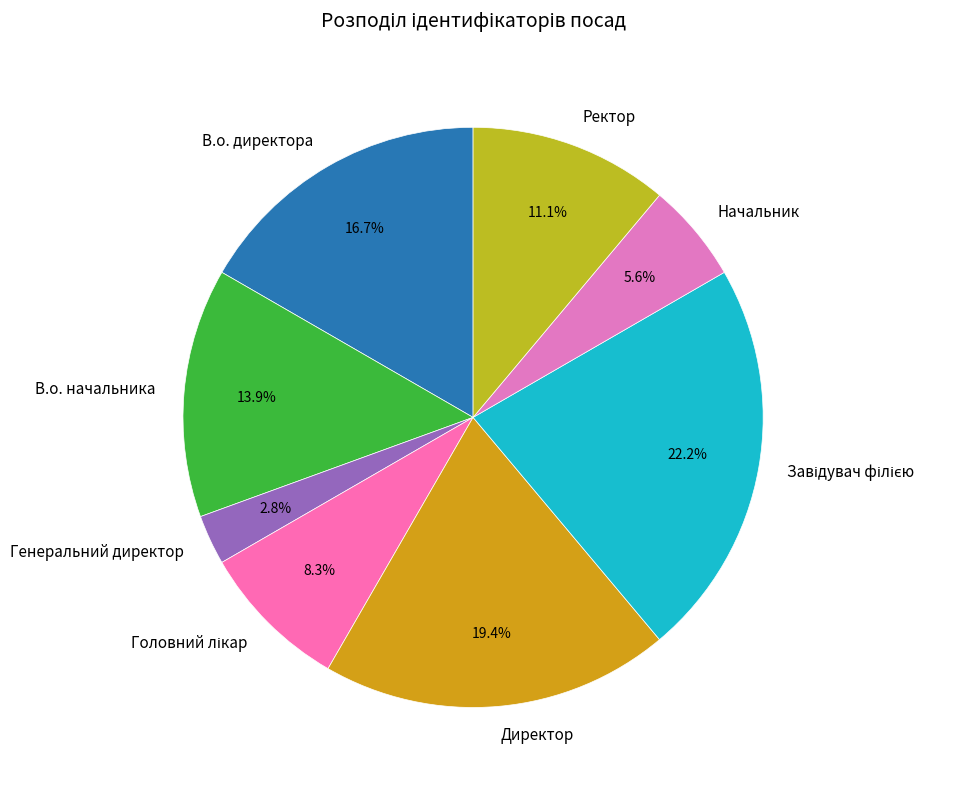

The В.о. начальника slice represents 14% of the pie. True or false?

True